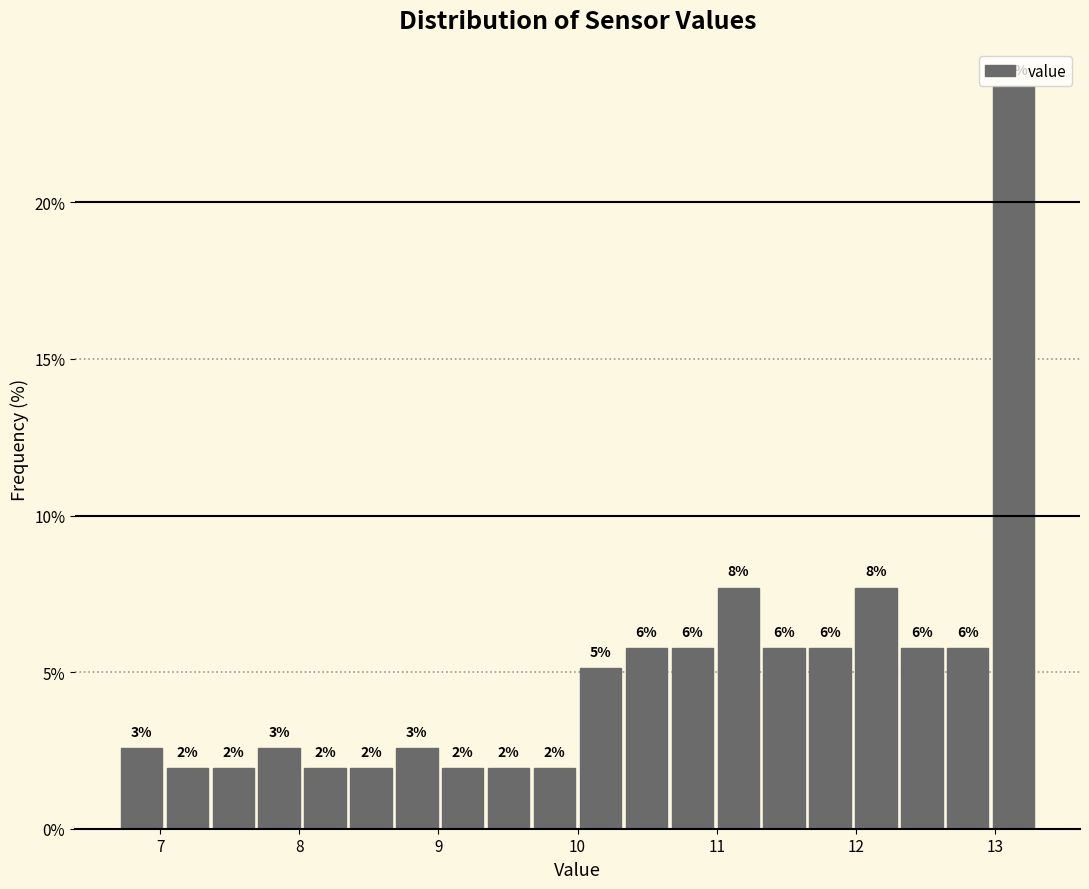

Around what value on the x-axis is the tallest bar? Give the approximate position of its centre, as read against the axis.

13.1